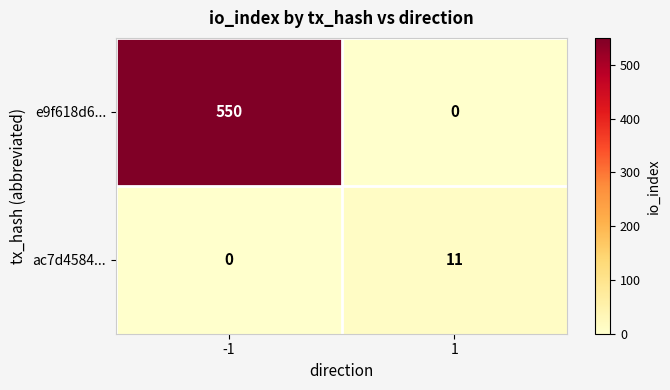

What is the total value across all series at -1?

550